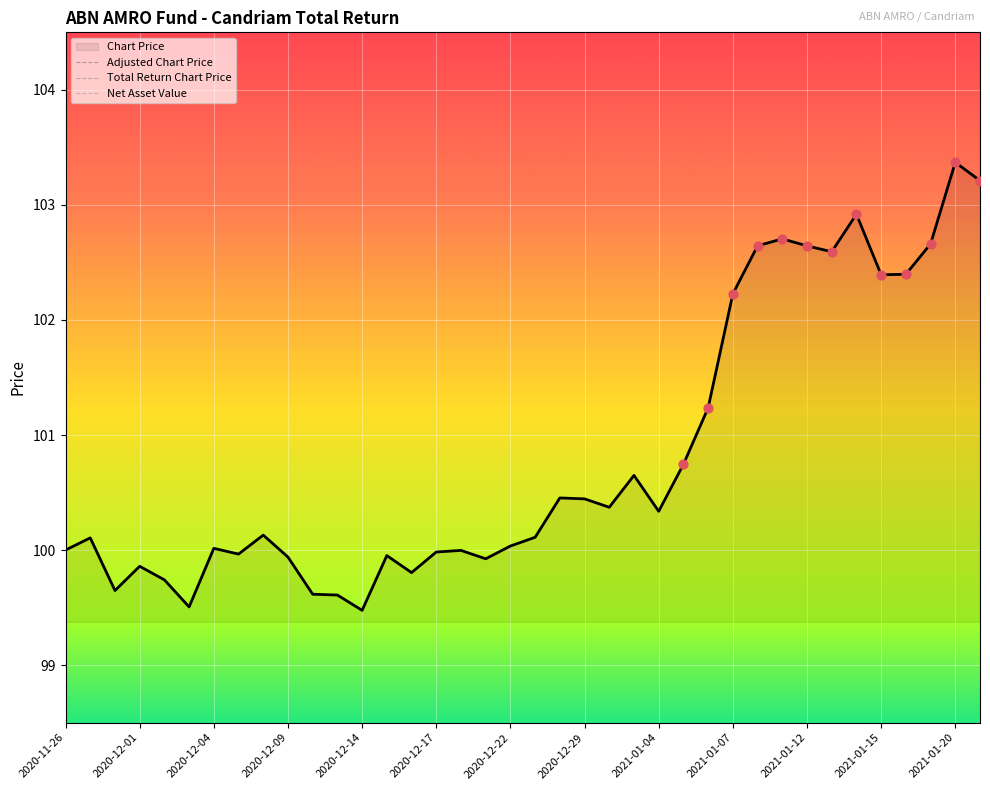

At which category is the sum across all series the highest?

2021-01-20